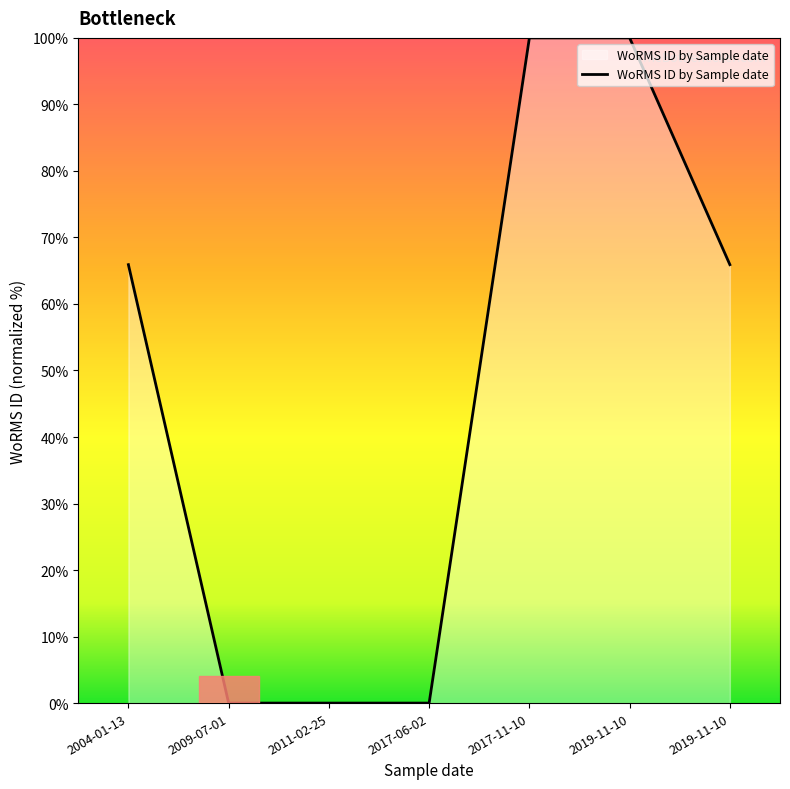

Where is the data nearest to the value 50?

2004-01-13